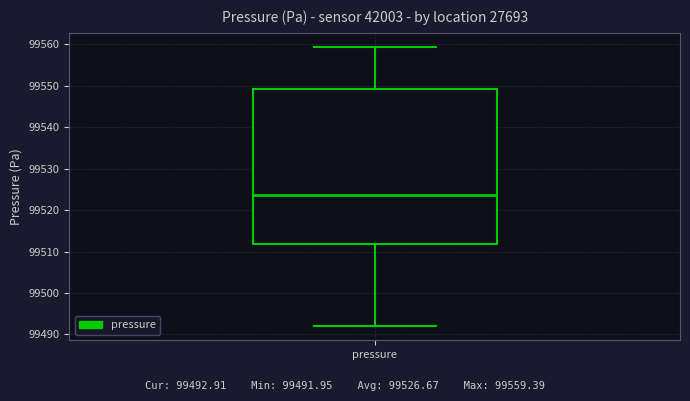

Transcribe this box plot: give where the median line is, the range the box spans, and where the two whiskers end, as read against the y-axis. The values are not printed on the chart, so give them approximately, as read against the axis.

median 99524, box 99512 to 99549, whiskers 99492 to 99559